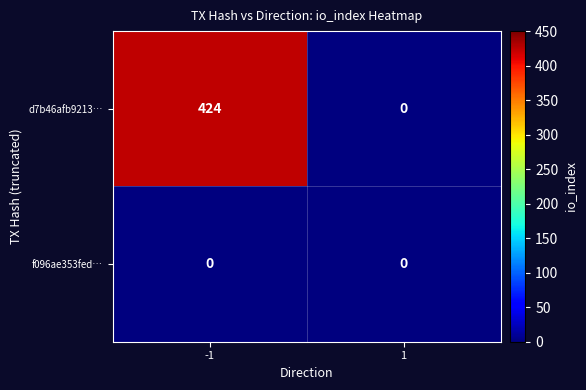

Is it true that f096ae353fed… equals 0 at 1?

True